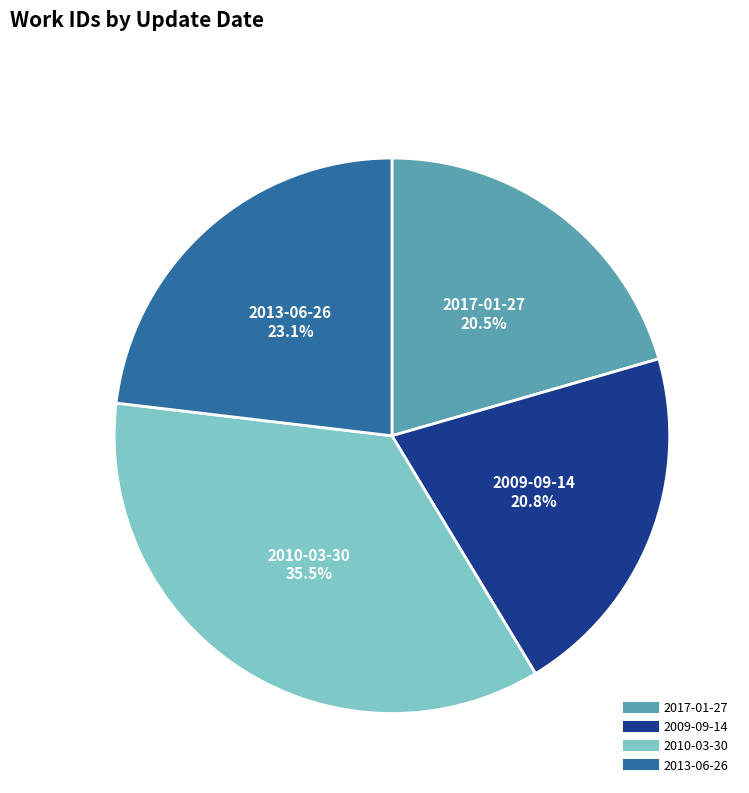

Which category has the biggest portion of the pie?

2010-03-30